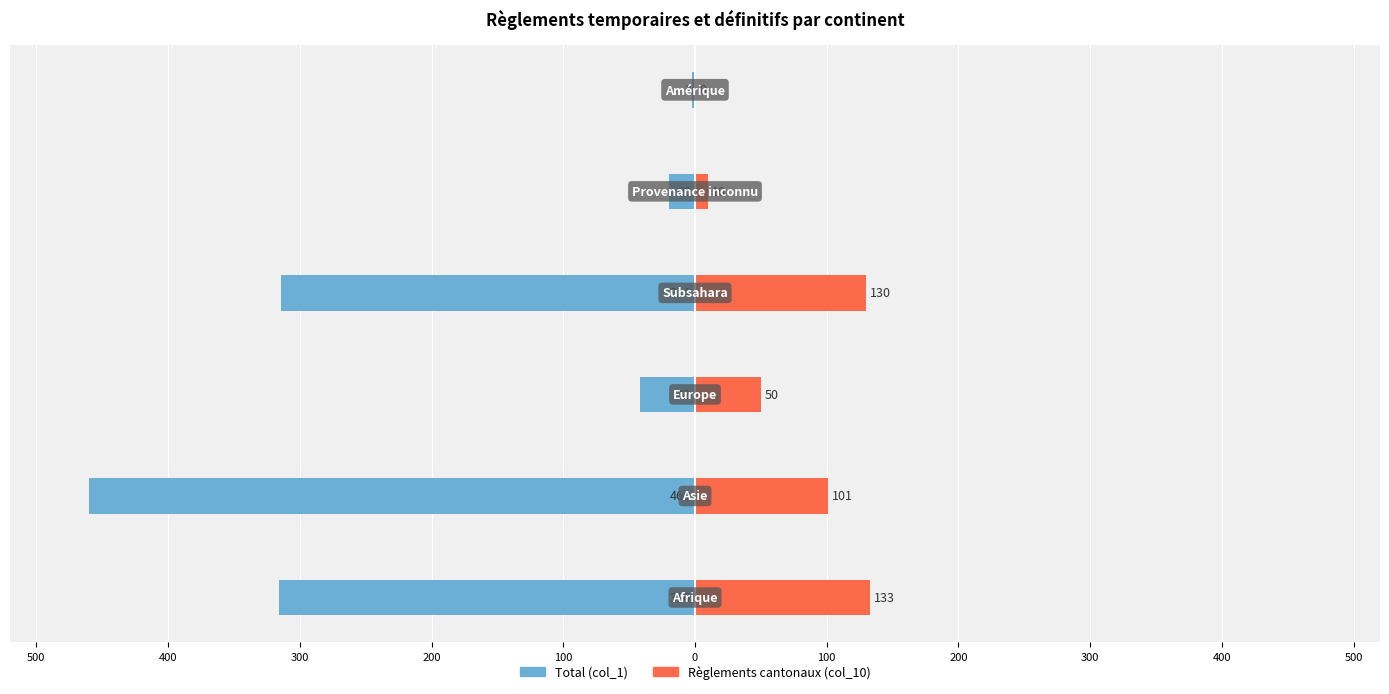

Does the chart contain any negative values?

Yes